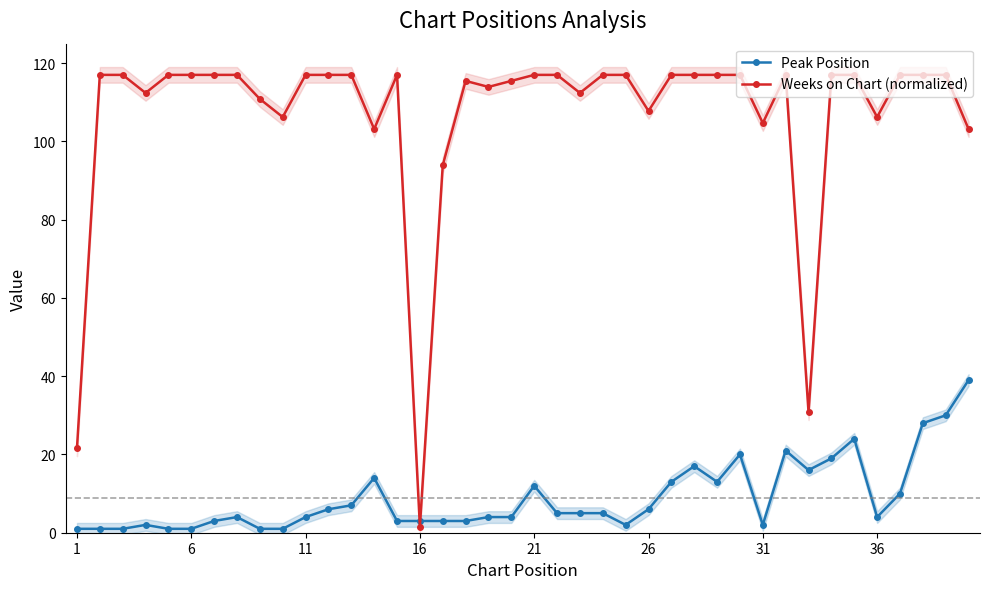

Reading left to right, transcribe all the data shown in this chart.

Peak Position: 1.0	1.0	1.0	2.0	1.0	1.0	3.0	4.0	1.0	1.0	4.0	6.0	7.0	14.0	3.0	3.0	3.0	3.0	4.0	4.0	12.0	5.0	5.0	5.0	2.0	6.0	13.0	17.0	13.0	20.0	2.0	21.0	16.0	19.0	24.0	4.0	10.0	28.0	30.0	39.0
Weeks on Chart (normalized): 21.6	117.0	117.0	112.4	117.0	117.0	117.0	117.0	110.8	106.2	117.0	117.0	117.0	103.1	117.0	1.5	93.9	115.5	113.9	115.5	117.0	117.0	112.4	117.0	117.0	107.8	117.0	117.0	117.0	117.0	104.7	117.0	30.8	117.0	117.0	106.2	117.0	117.0	117.0	103.1